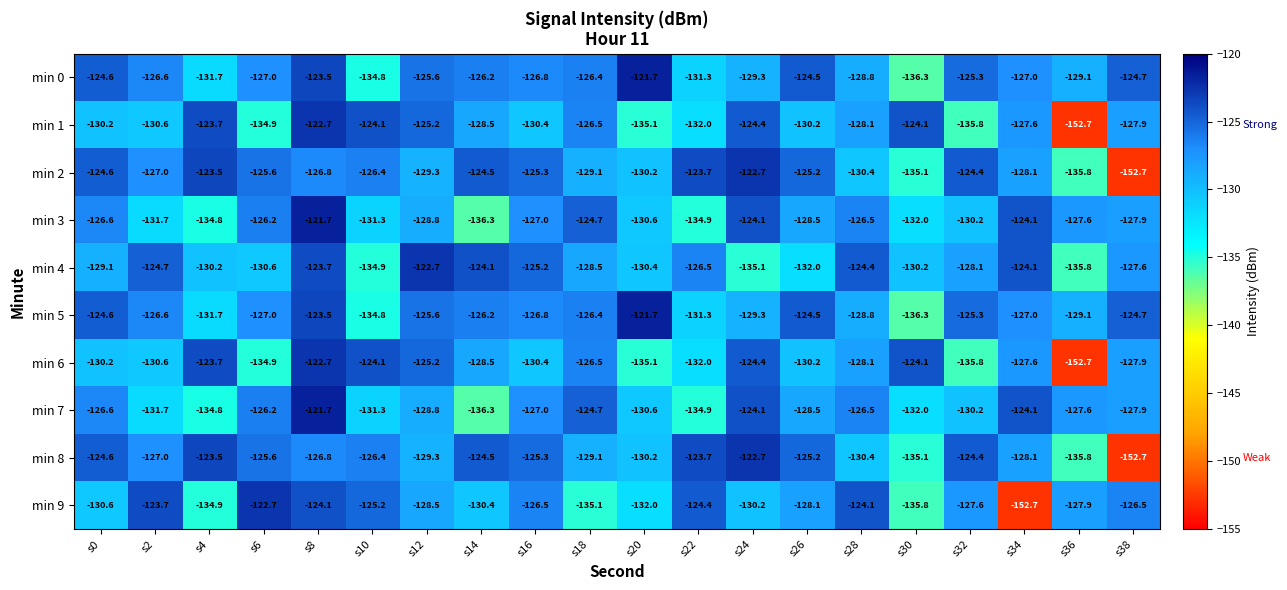

Is it true that min 5 equals -195.7 at s6?

False